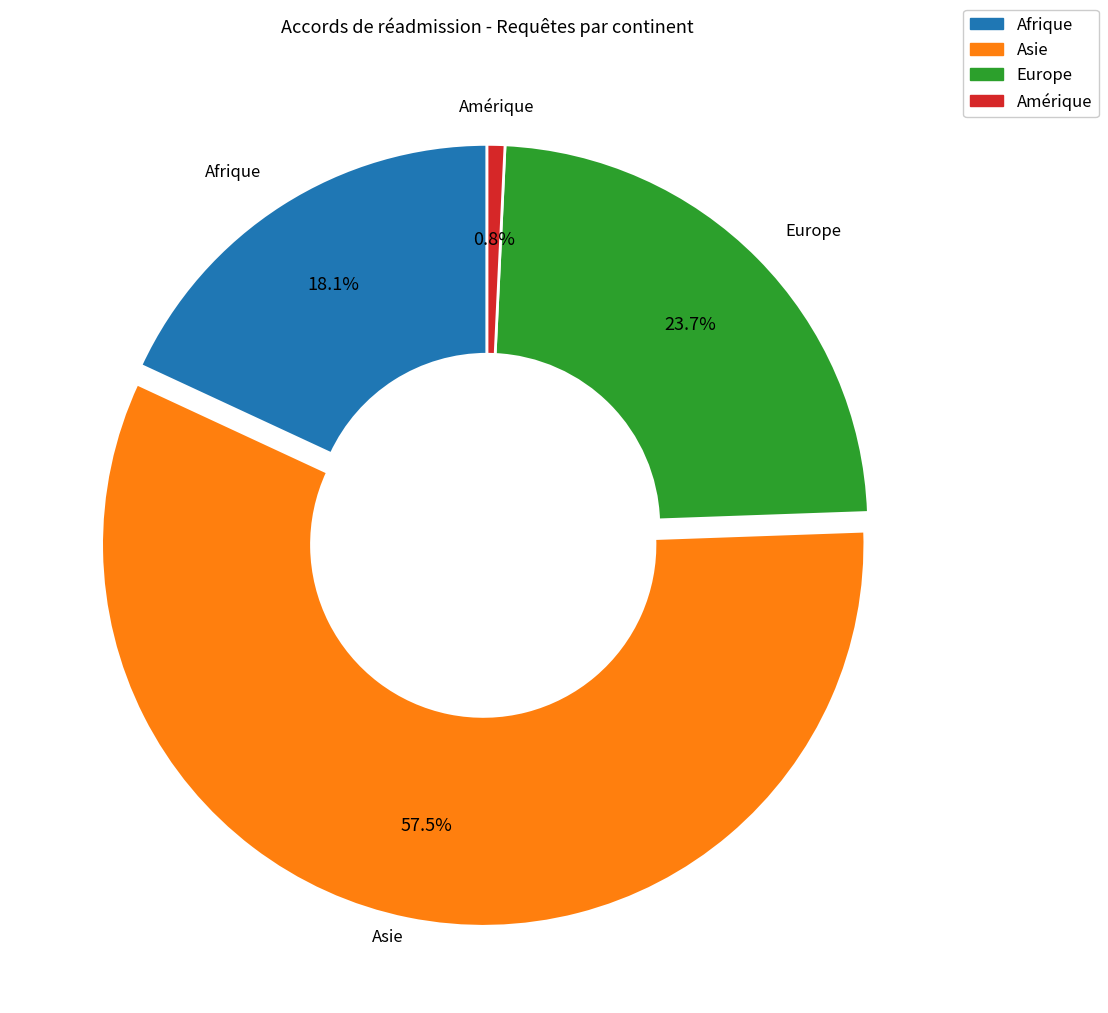

What is the smallest slice in the pie chart?

Amérique